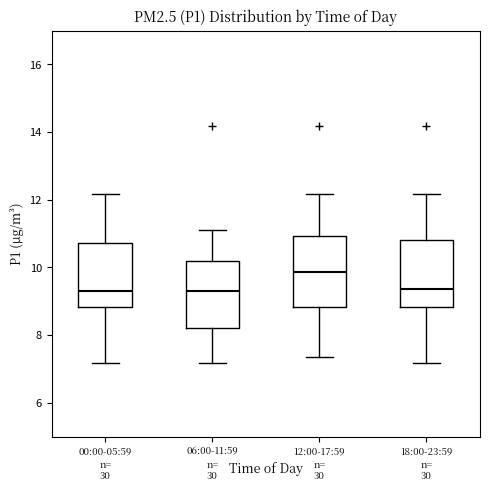

Where is the lower edge of the box for 06:00-11:59 on the y-axis? The values are not printed on the chart, so give them approximately, as read against the axis.

8.2